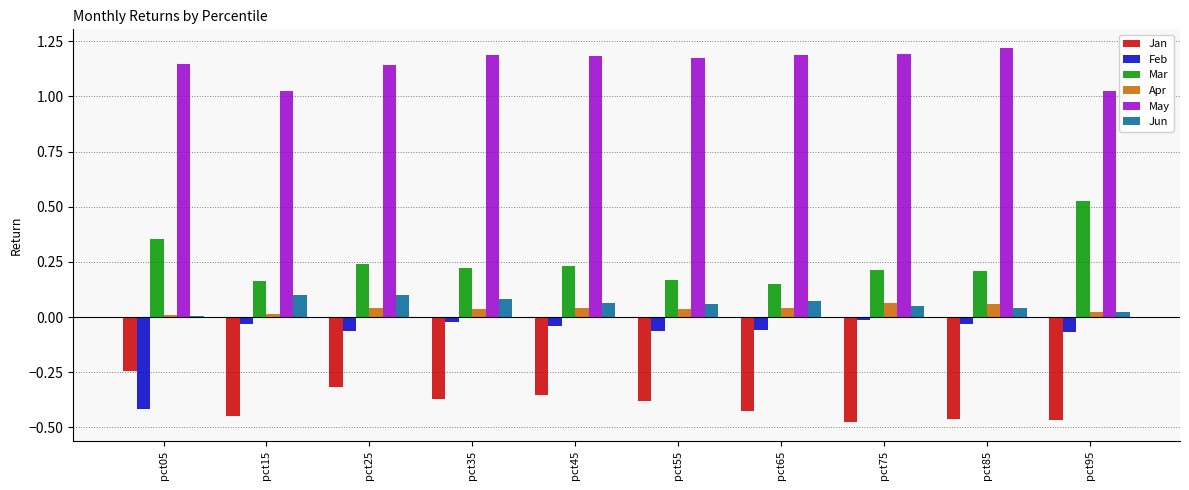

Is the value of Mar at pct95 greater than the value of Jan at pct85?

Yes